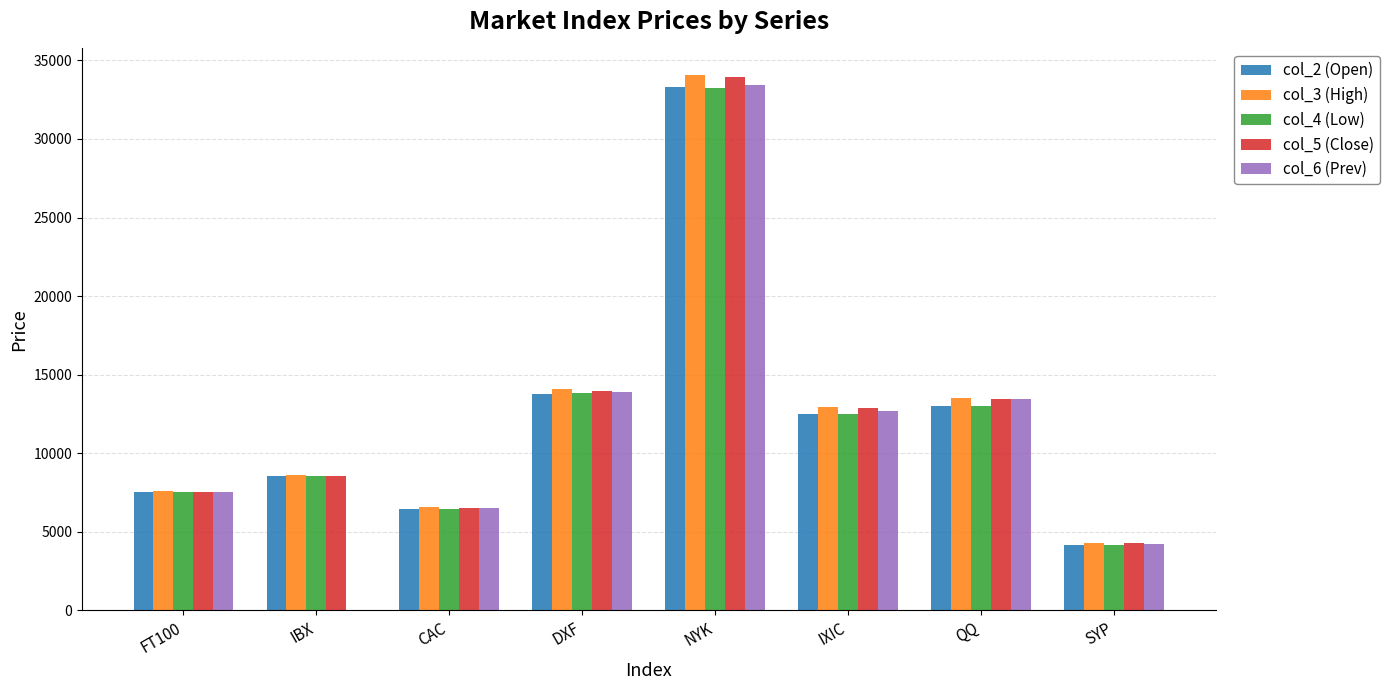

What value does the col_4 (Low) series have at IXIC?

12487.9